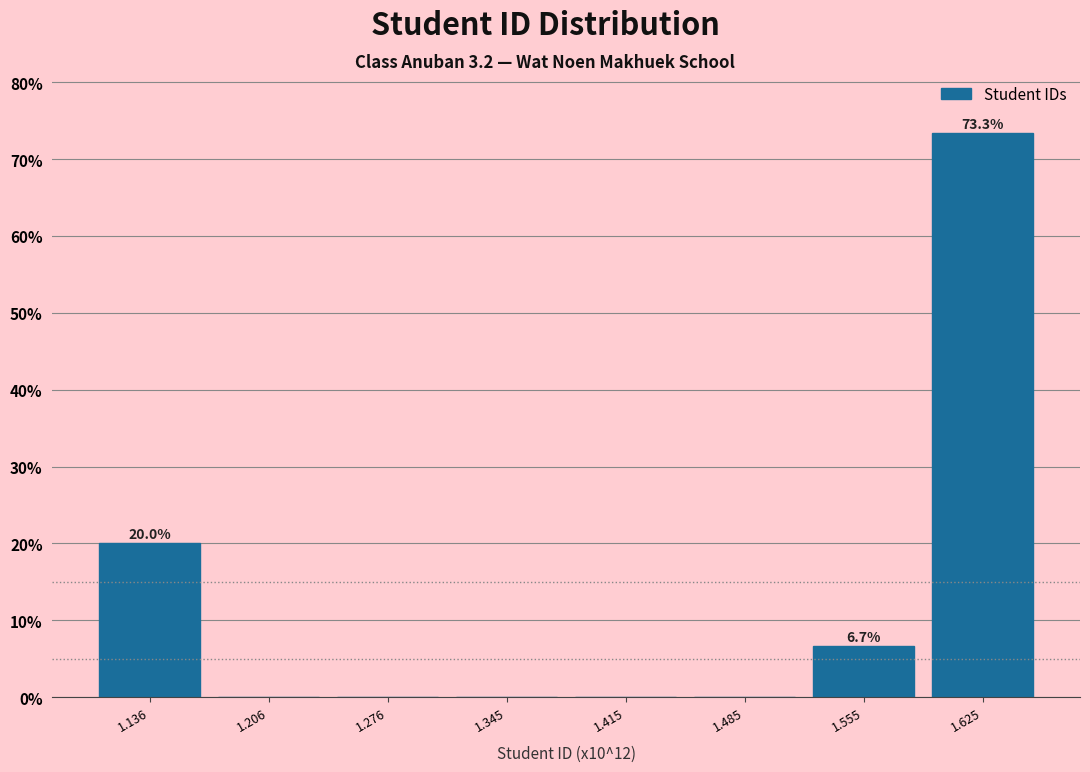

Reading left to right, what are all the values shown in this chart?

1.136=20.0	1.206=0.0	1.276=0.0	1.345=0.0	1.415=0.0	1.485=0.0	1.555=6.7	1.625=73.3